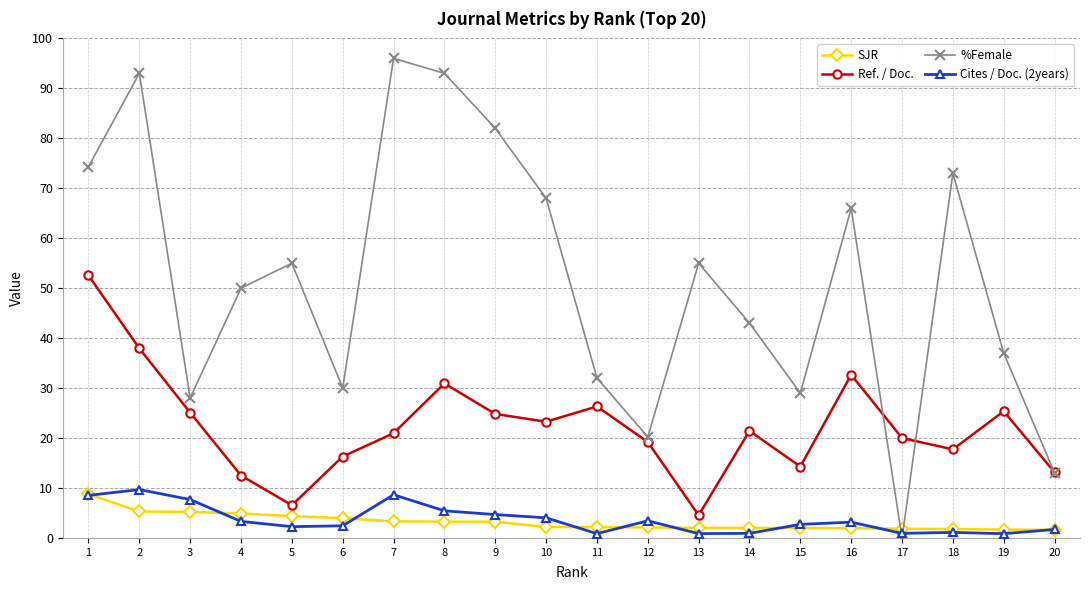

What is the difference between the highest and lowest values at 15?

27.0